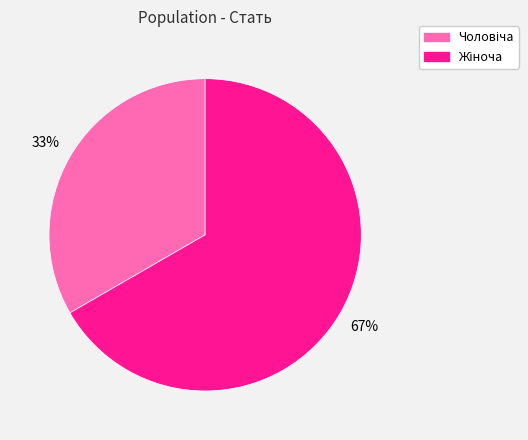

To the nearest percent, what is the average slice percentage?

50%